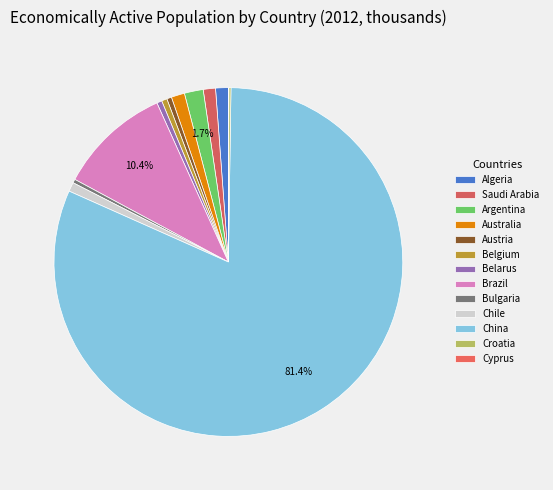

What portion of the pie excludes Argentina?

98.3%